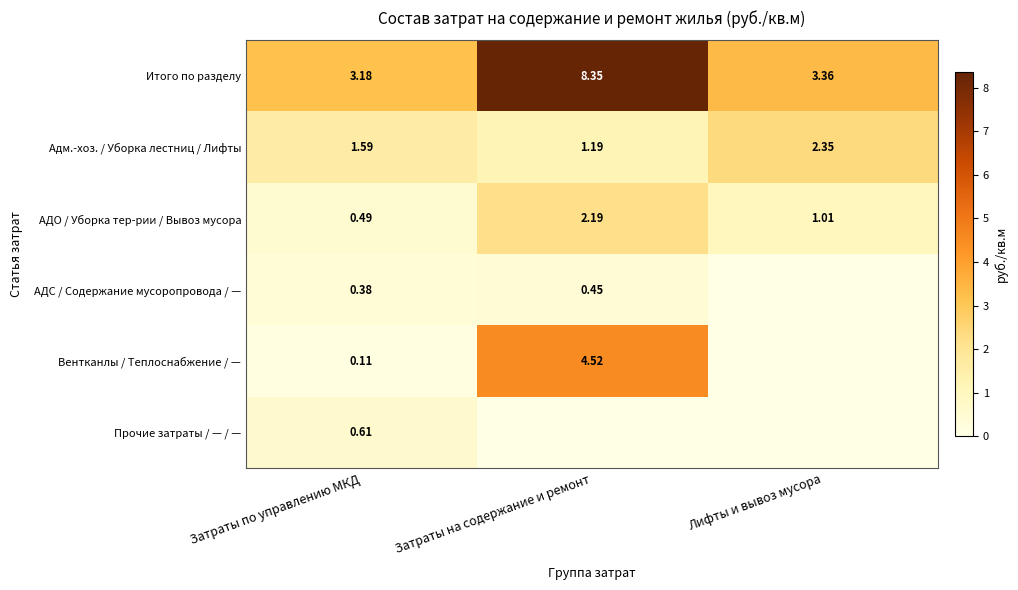

Which has a higher value, Лифты и вывоз мусора or Затраты по управлению МКД?

Лифты и вывоз мусора